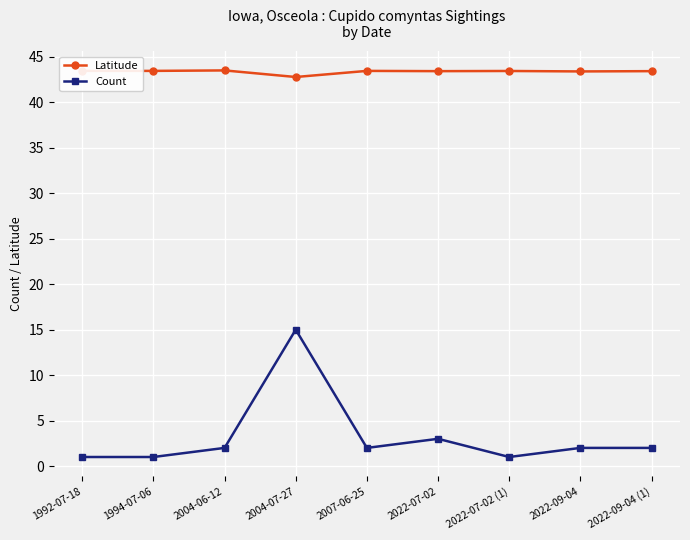

What are all the series names shown in the legend?

Latitude, Count